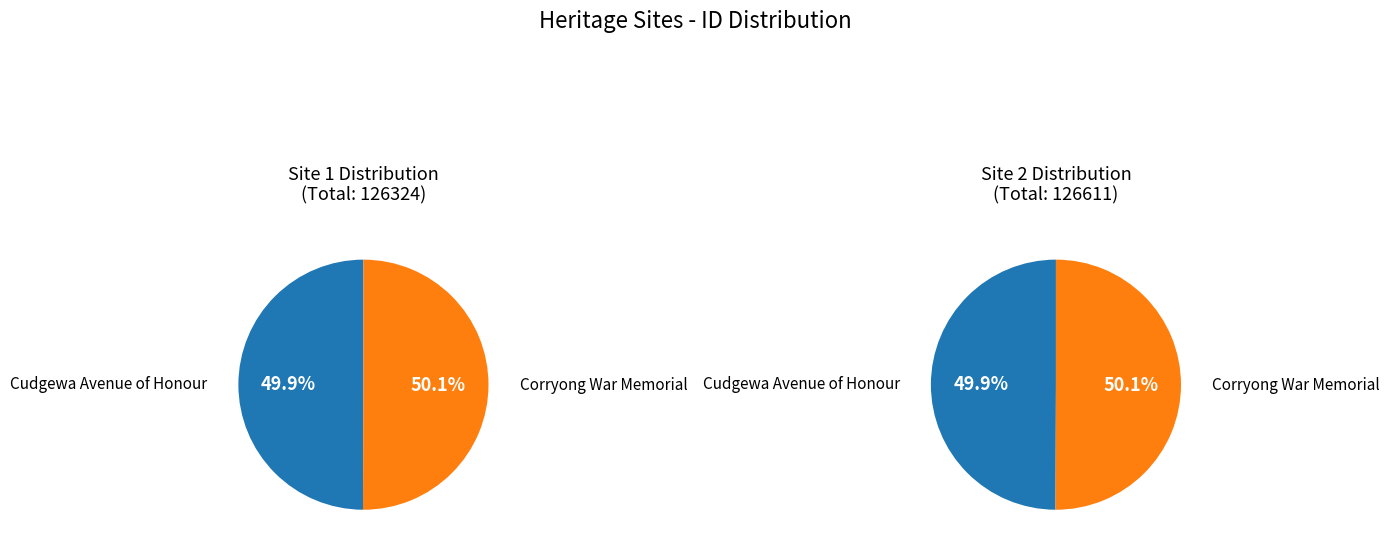

Which slice is the smallest?

Cudgewa Avenue of Honour